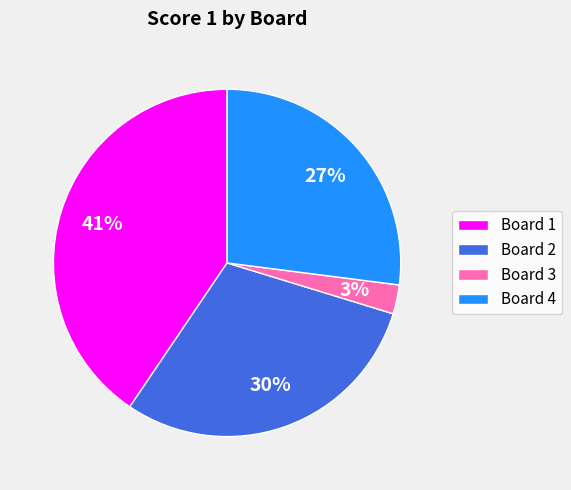

To the nearest percent, what portion does Board 2 represent?

30%